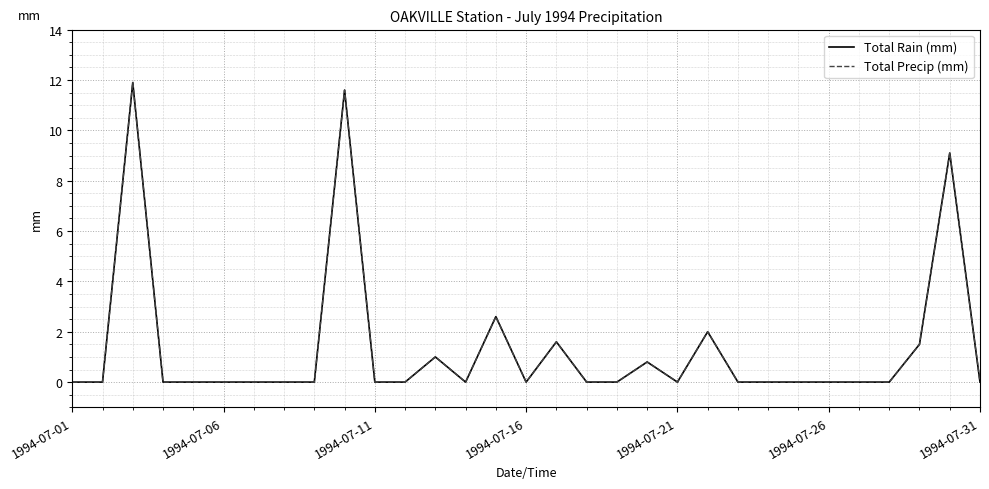

Does the chart have visible grid lines?

Yes